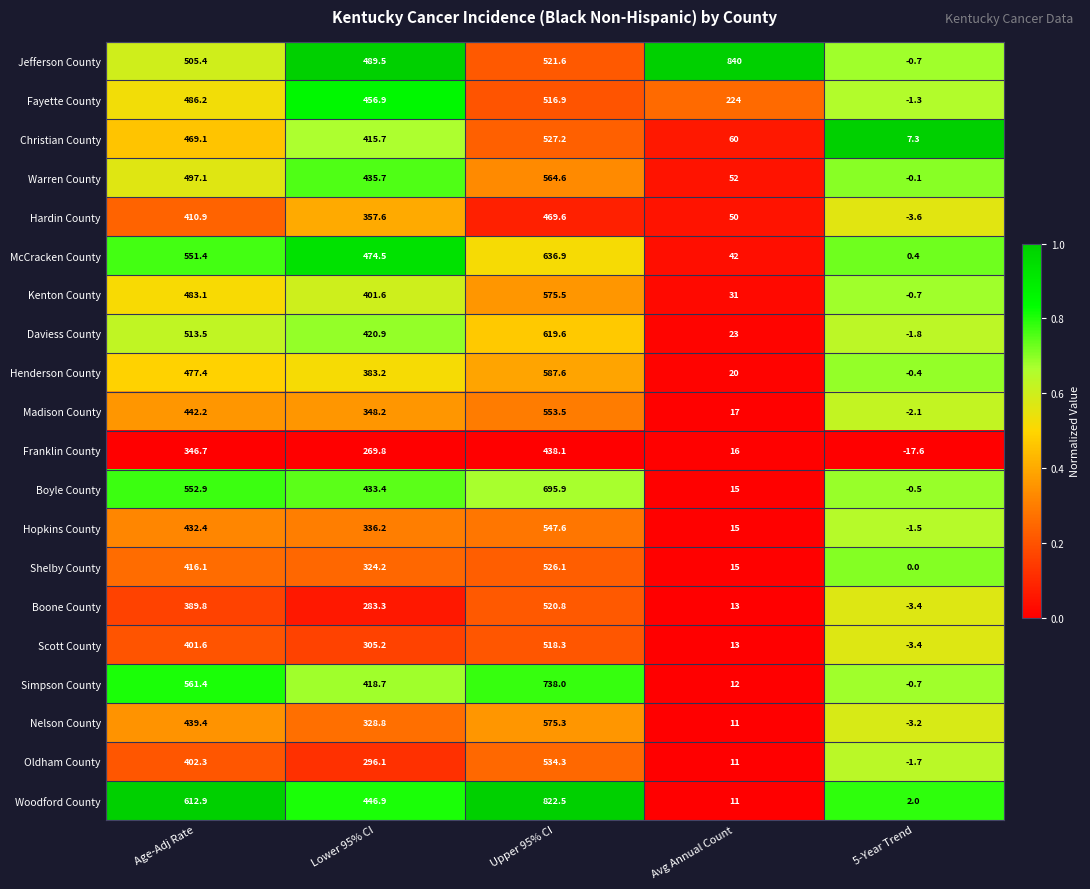

The Simpson County series shows -0.7 at 5-Year Trend. True or false?

True